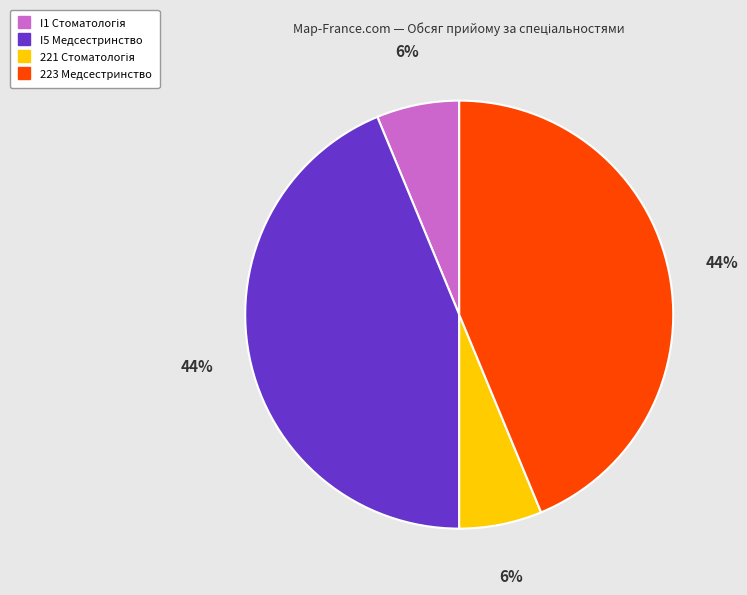

To the nearest percent, what portion does I5 Медсестринство represent?

44%